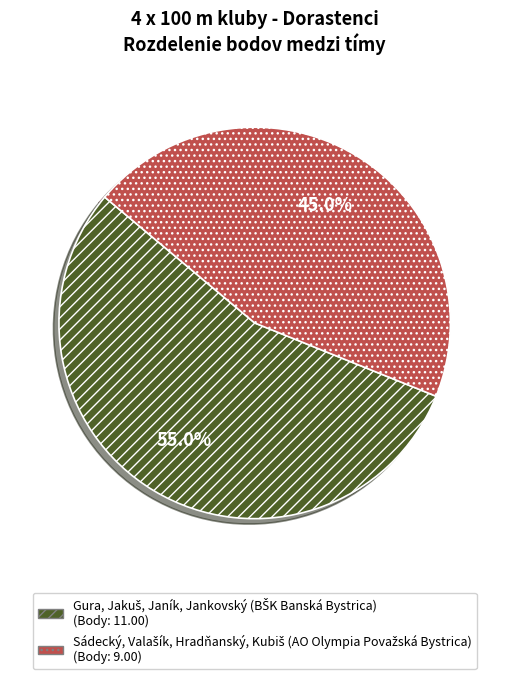

Does any single category account for the majority?

Yes